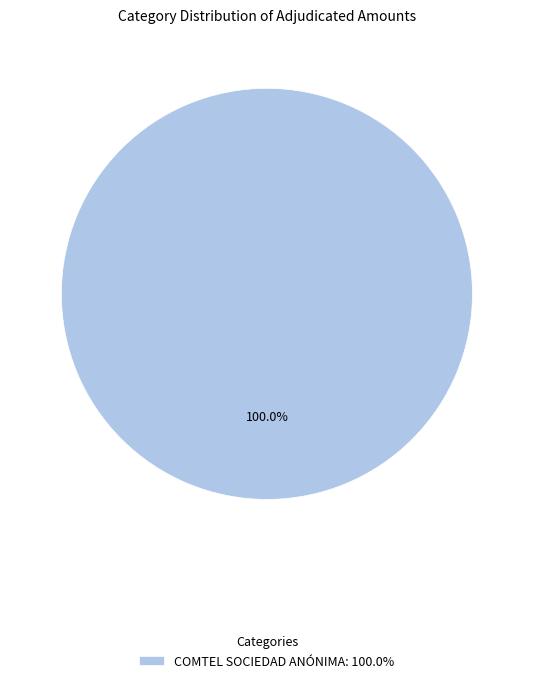

Which slice represents more than half of the pie?

COMTEL SOCIEDAD ANÓNIMA: 100.0%